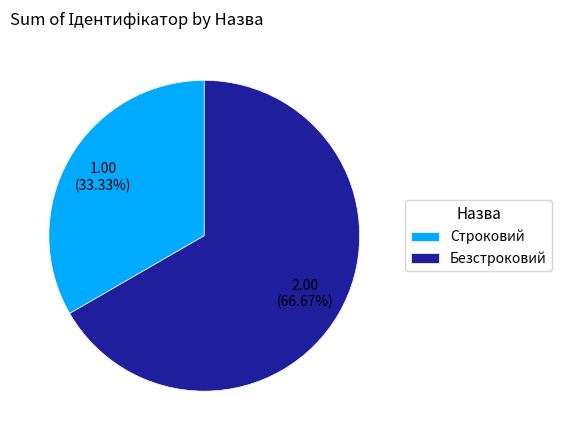

What is the ratio of the value at Безстроковий to the value at Строковий?

2.0